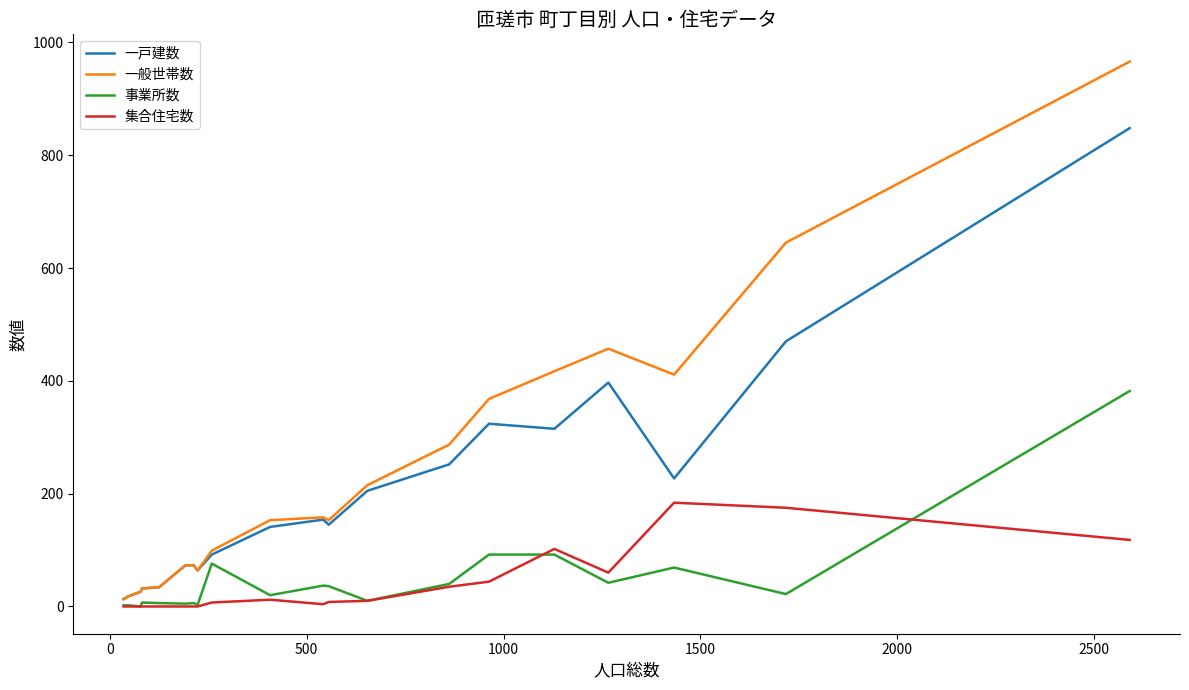

How many lines are shown in the chart?

4